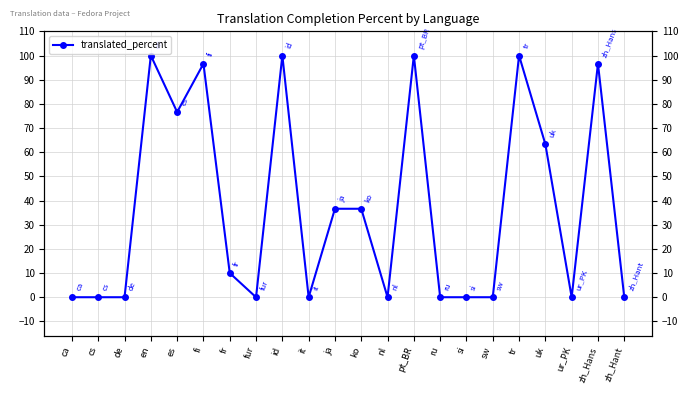

Count the number of values greater than 10.

10